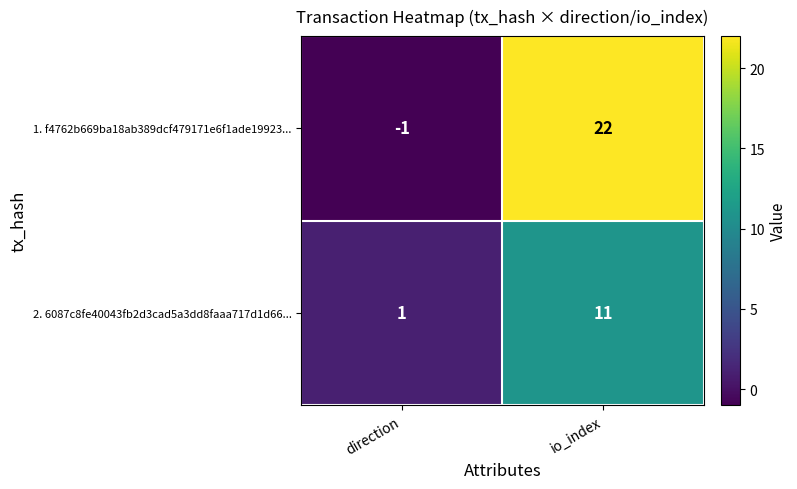

What is the difference between the maximum and minimum values in the 1. f4762b669ba18ab389dcf479171e6f1ade19923... series?

23